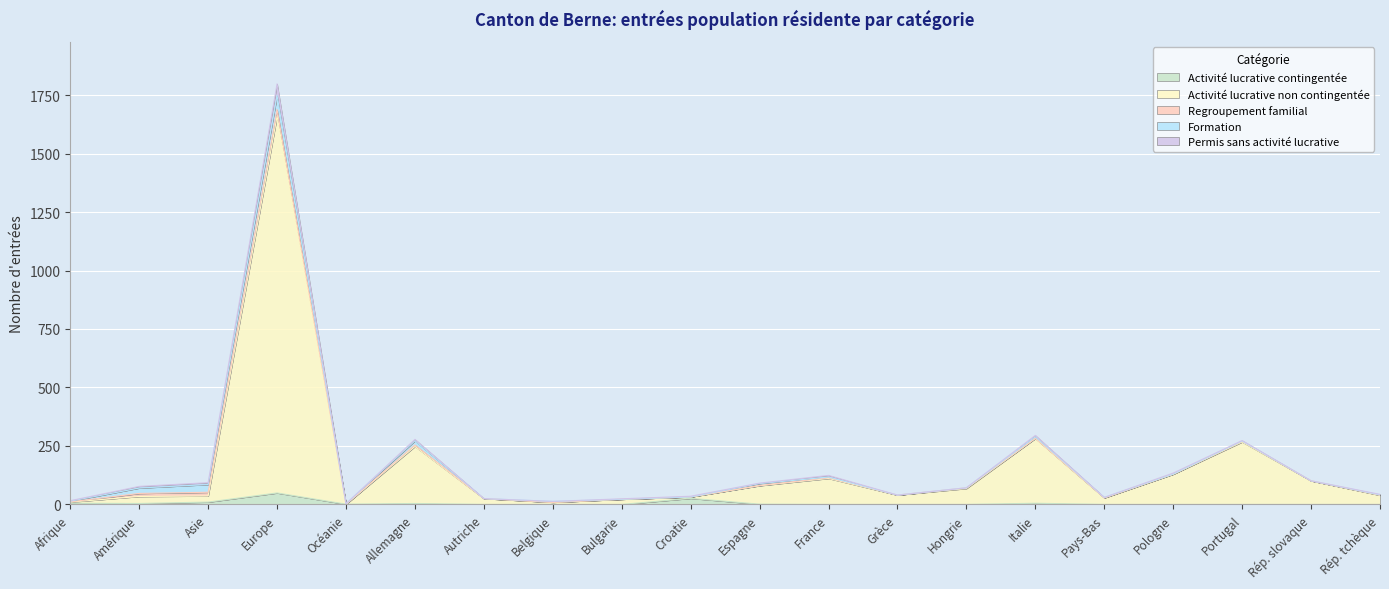

At which category does Permis sans activité lucrative reach its first local valley?

Océanie